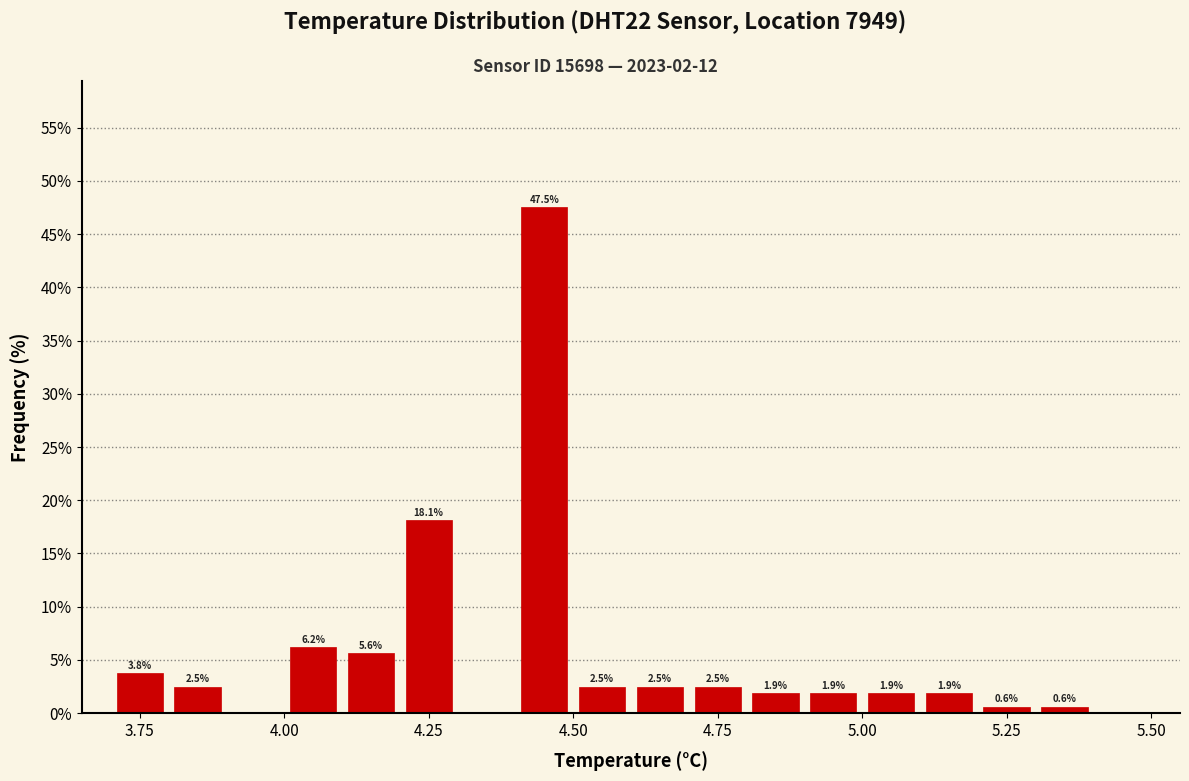

Around what value on the x-axis is the tallest bar? Give the approximate position of its centre, as read against the axis.

4.45